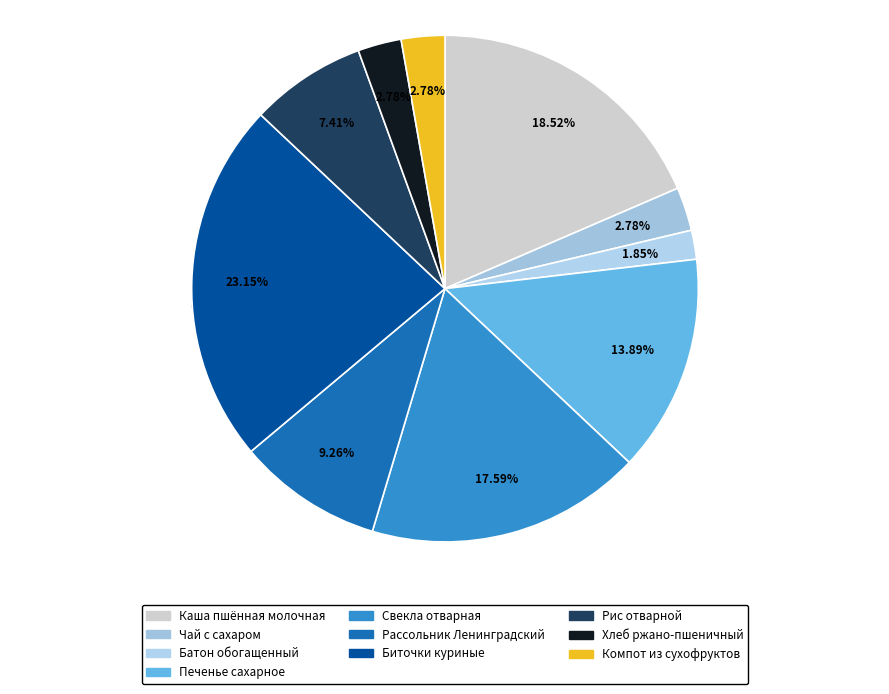

Is the sum of Рис отварной and Хлеб ржано-пшеничный greater than half?

No